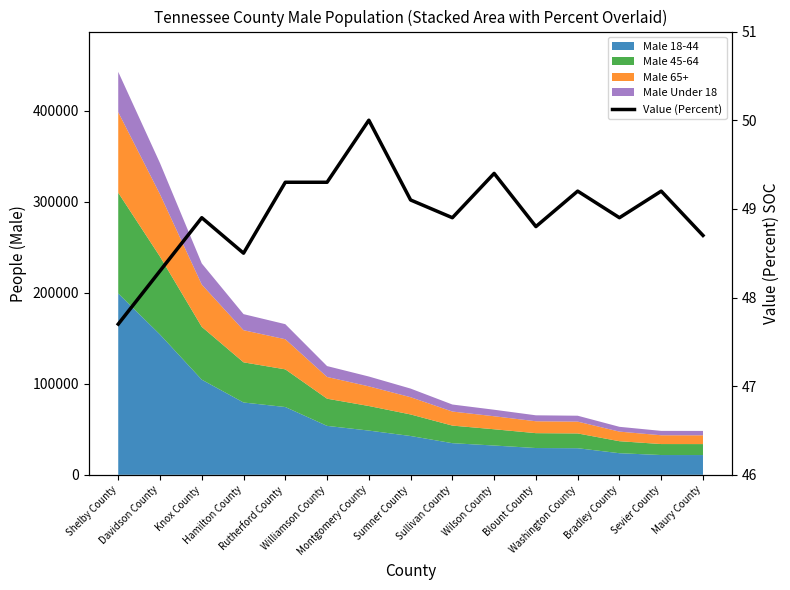

What is the difference between the values at Maury County and Wilson County?

0.7